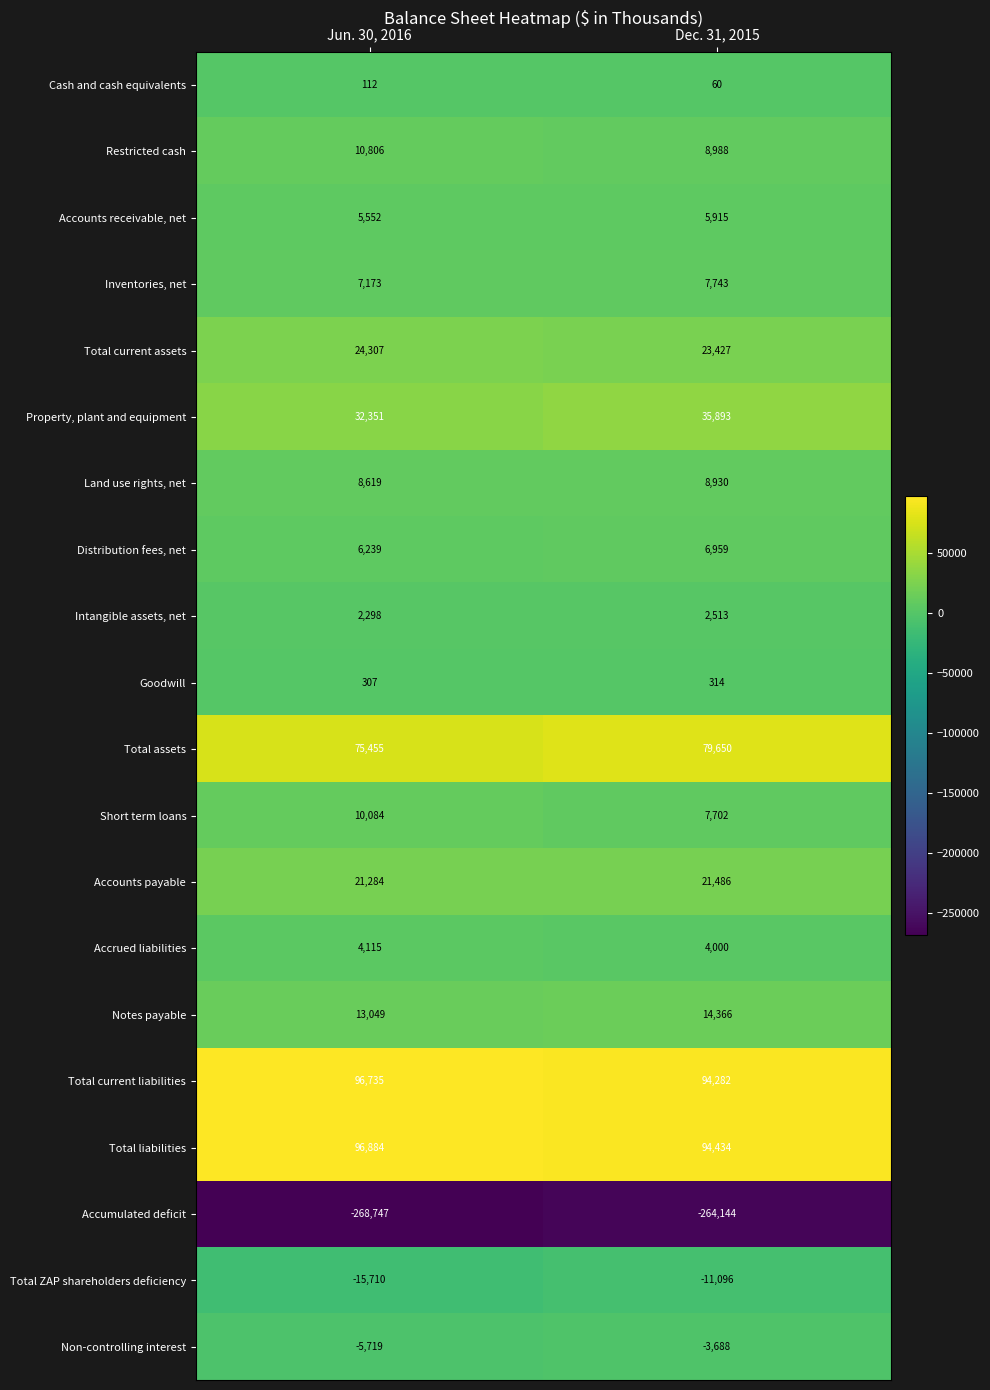

What is the sum of all Restricted cash values?

19794